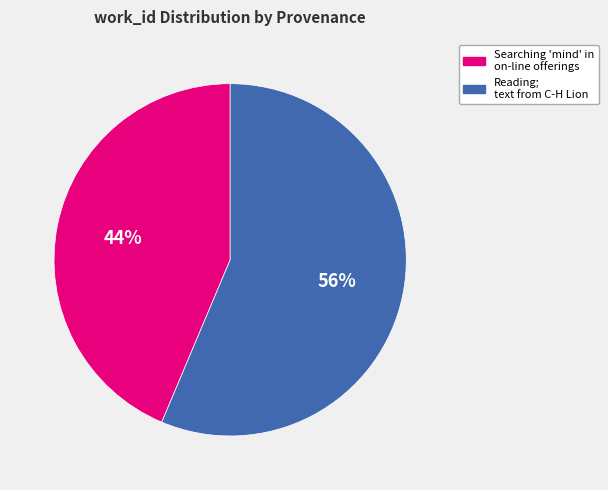

Does any single category account for the majority?

Yes